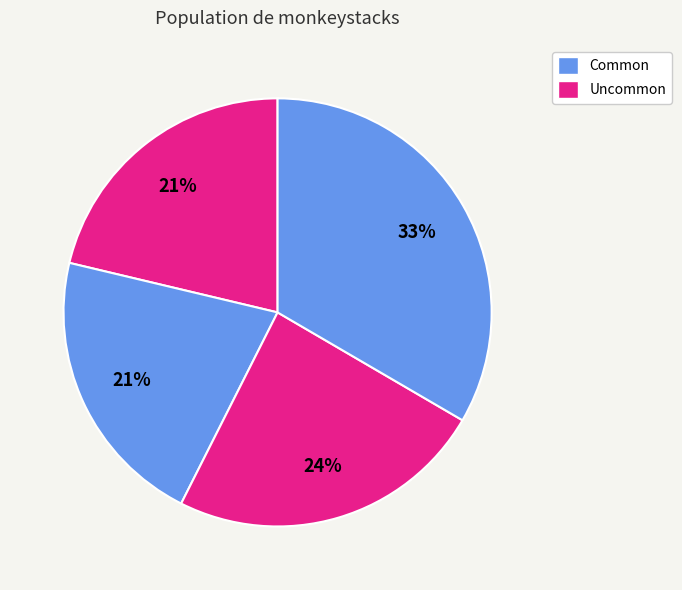

Count the number of slices in the pie.

4